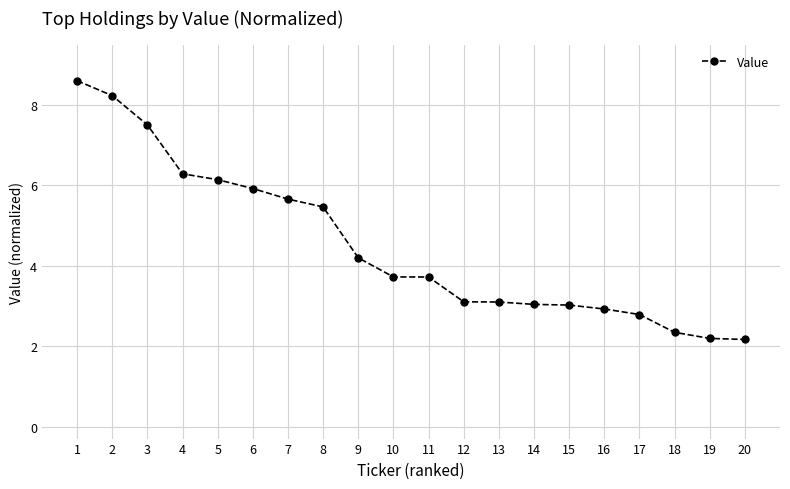

Approximately how many times larger is the value at 5 compared to 10?

1.7